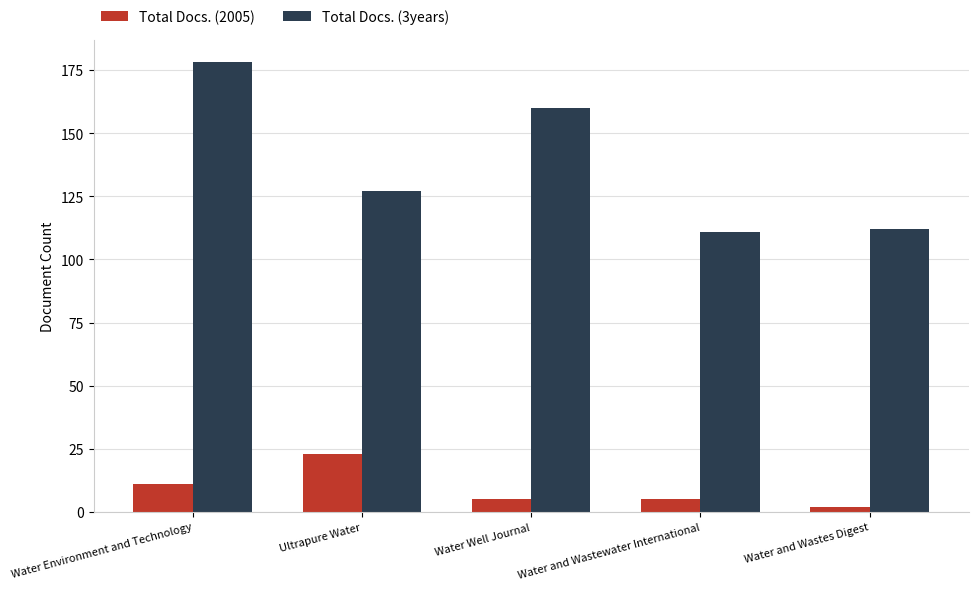

List the series in order of their overall mean, lowest first.

Total Docs. (2005), Total Docs. (3years)